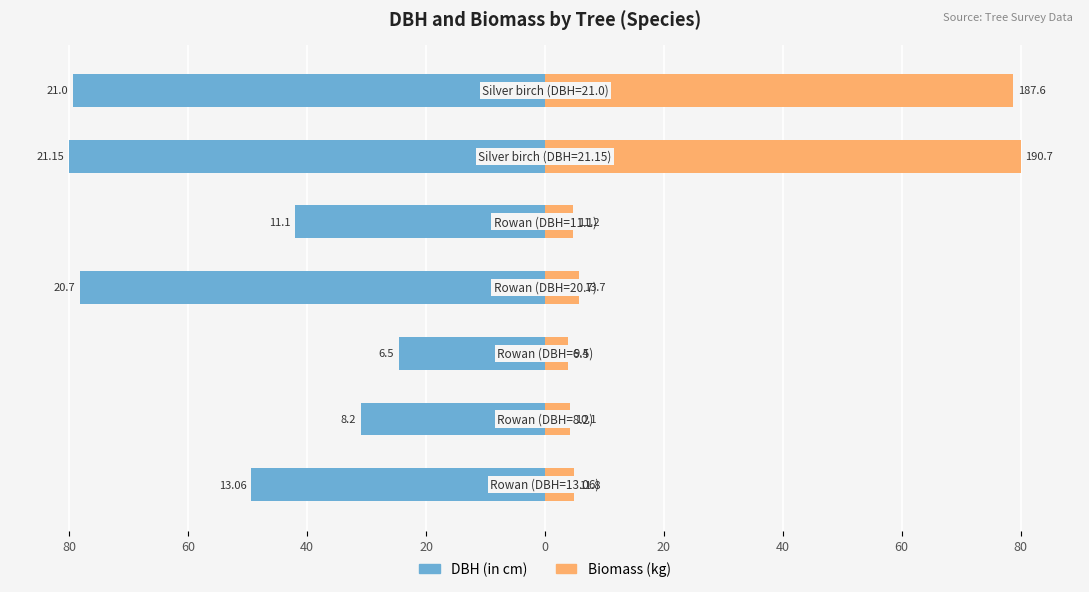

Reading left to right, what are all the values shown in this chart?

DBH (in cm): -49.4	-31.0	-24.6	-78.3	-42.0	-80.0	-79.4
Biomass (kg): 5.0	4.3	3.9	5.7	4.7	80.0	78.7